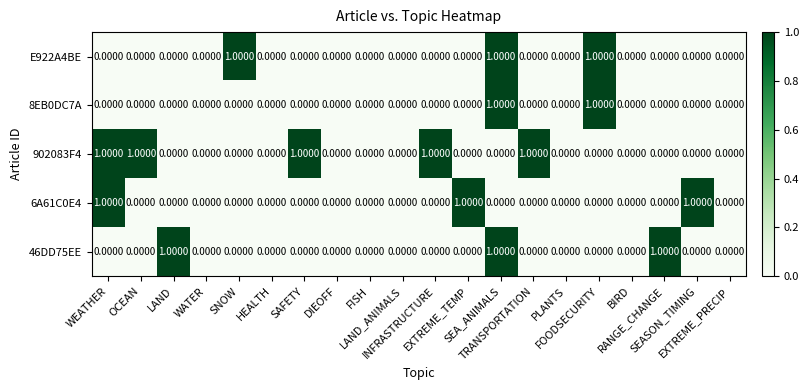

What is the total value across all series at WEATHER?

2